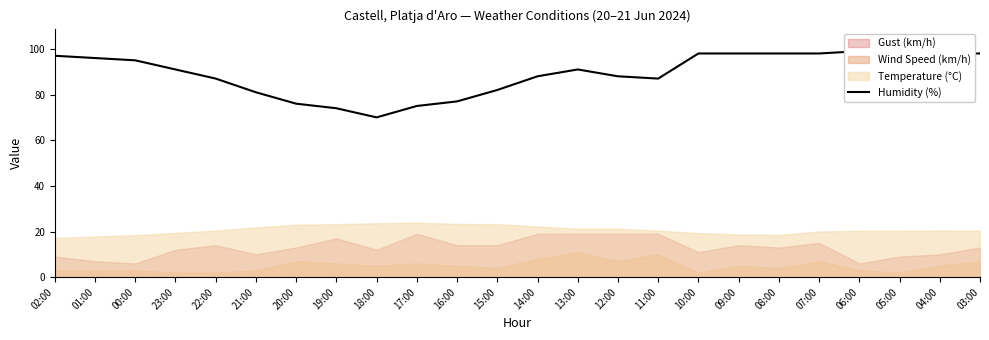

What value does the data have at 15:00?

82